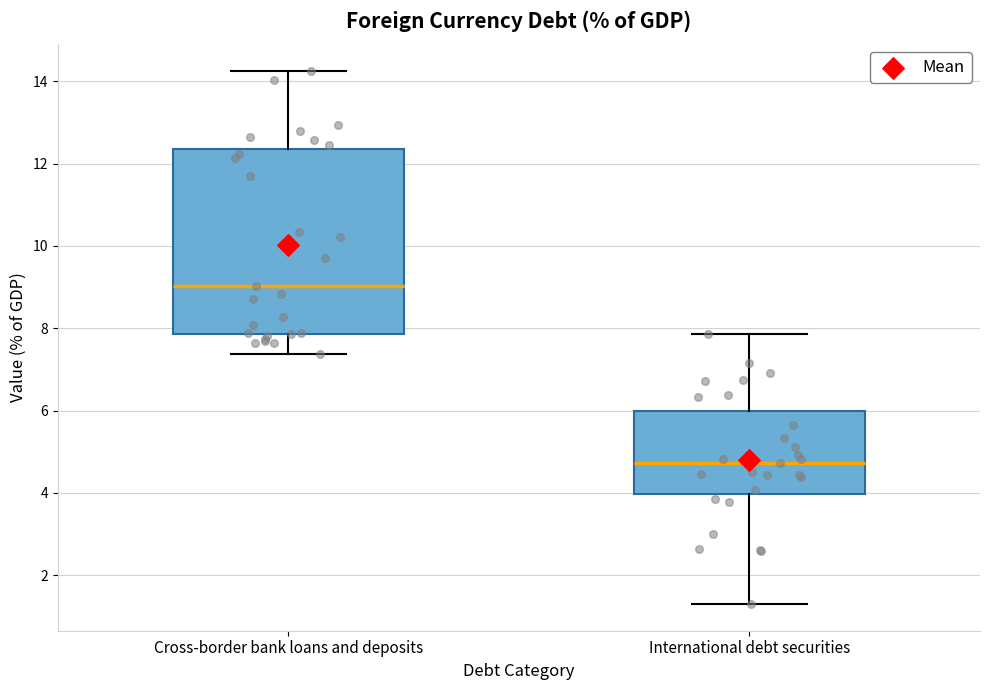

Reading left to right, read every box against the y-axis: the position of its median line, the range the box covers, and the ends of its whiskers. The values are not printed on the chart, so give them approximately, as read against the axis.

Cross-border bank loans and deposits: median 9.0, box 7.8 to 12.4, whiskers 7.4 to 14.2
International debt securities: median 4.8, box 4.0 to 6.0, whiskers 1.2 to 7.8